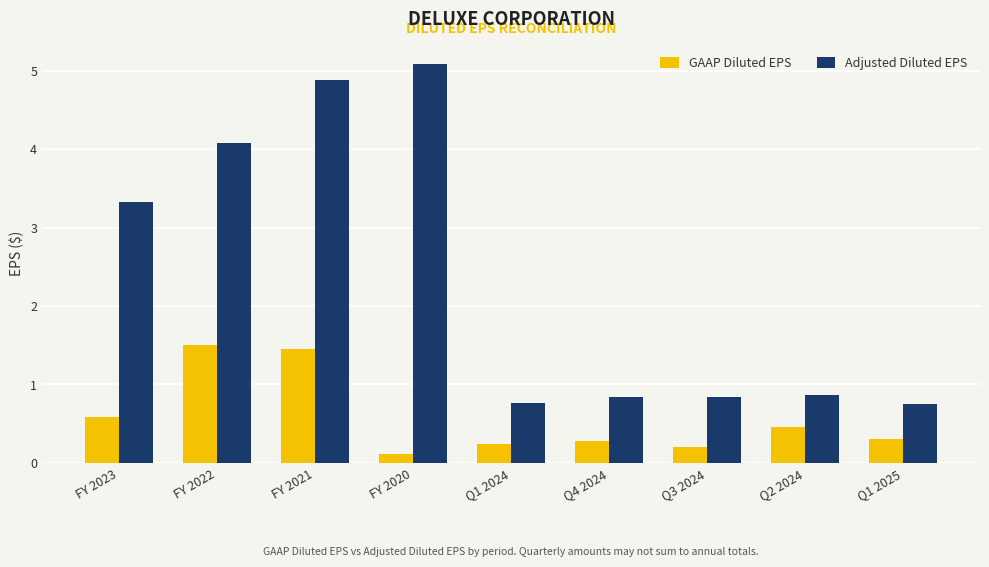

At which label does GAAP Diluted EPS reach its minimum?

FY 2020